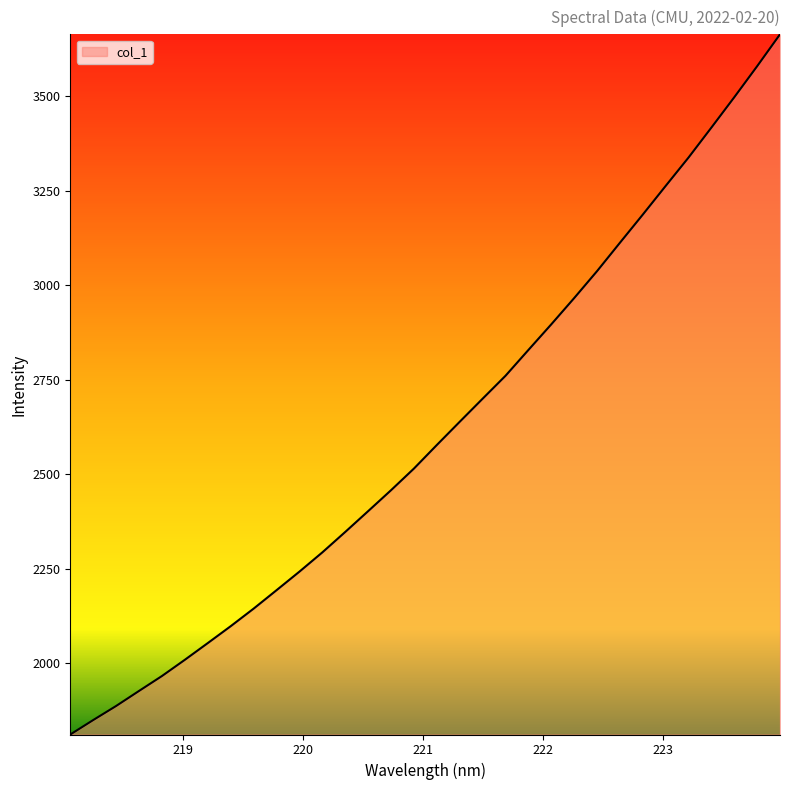

What is the greatest value displayed?

3663.1